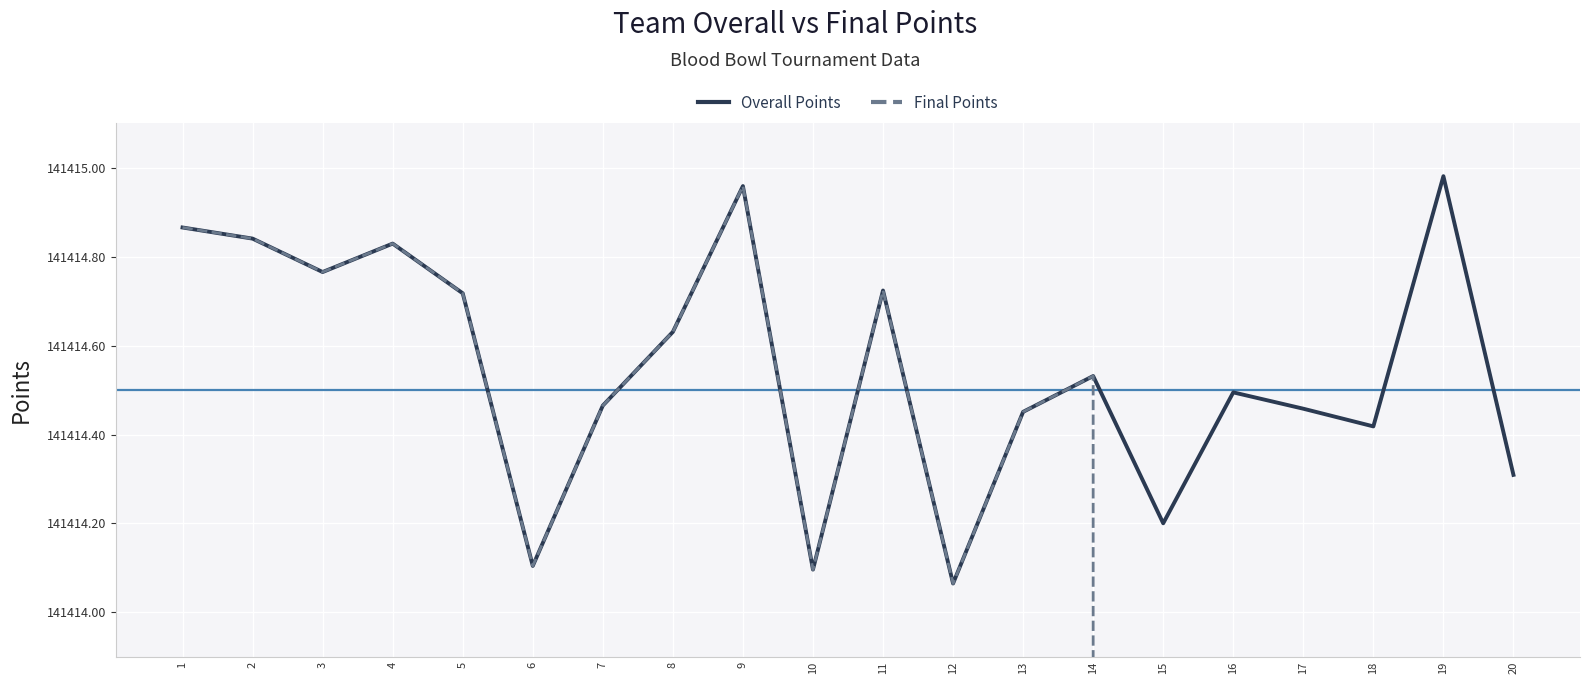

What is the value of the Final Points point at the 6th from the left?

141414.1